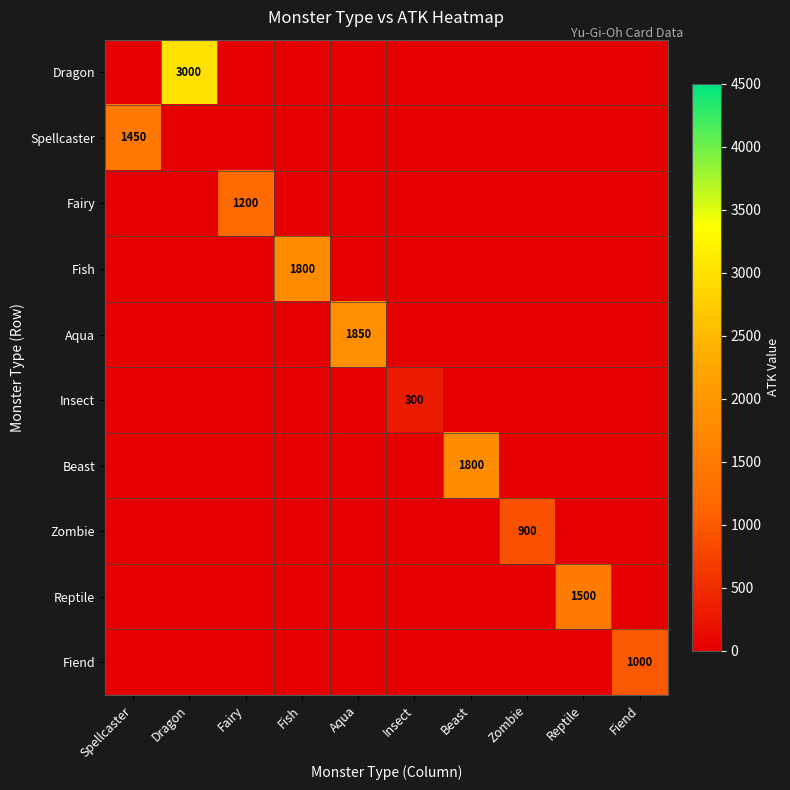

Is it true that Fiend equals 674 at Fiend?

False